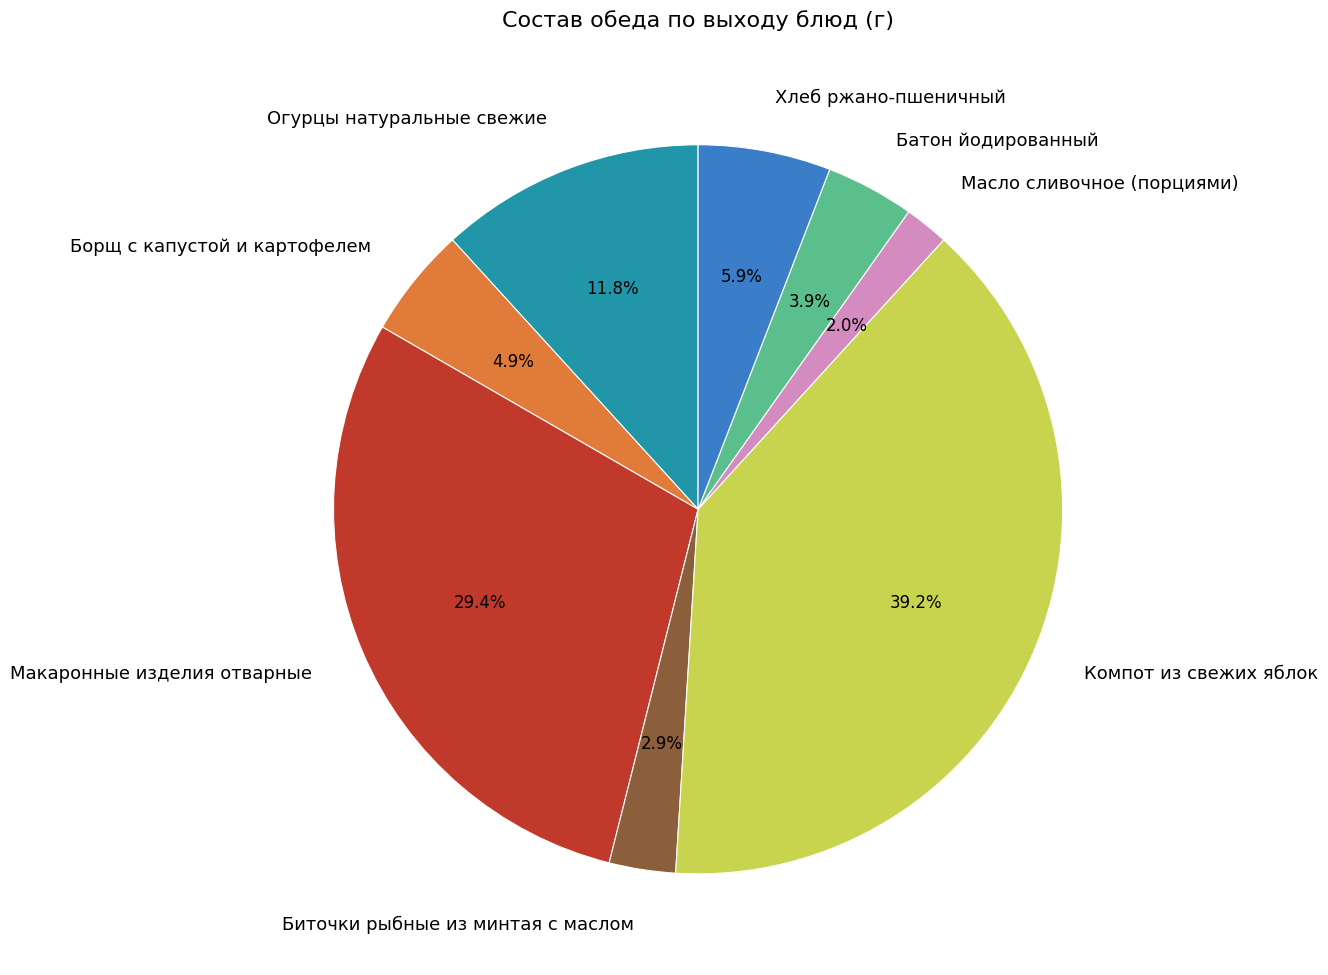

What percentage is NOT represented by Биточки рыбные из минтая с маслом?

97.1%